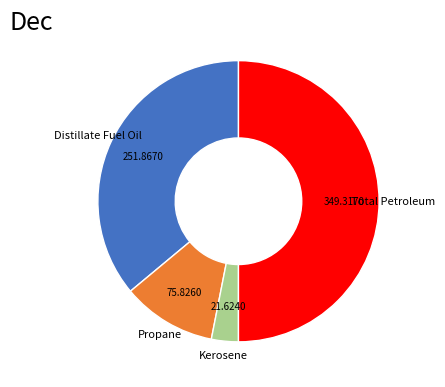

Rank the categories by value from highest to lowest.

Total Petroleum, Distillate Fuel Oil, Propane, Kerosene